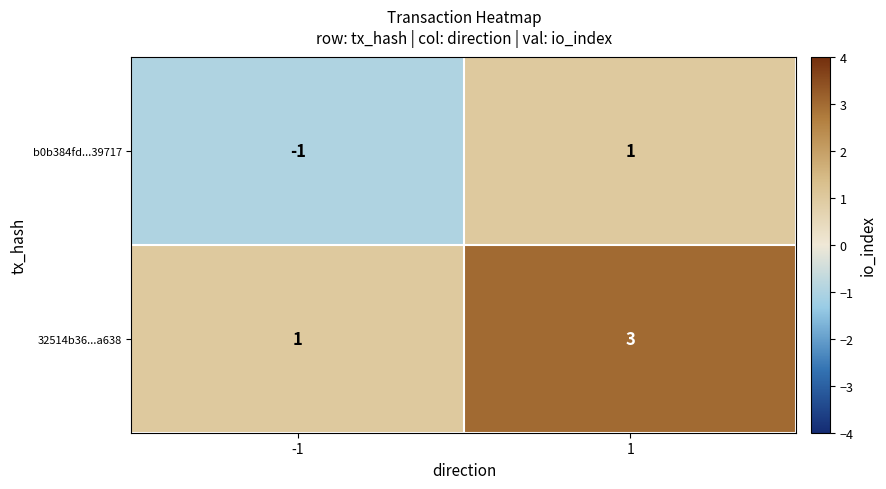

Reading left to right, what are all the values shown in this chart?

b0b384fd...39717: -1	1
32514b36...a638: 1	3